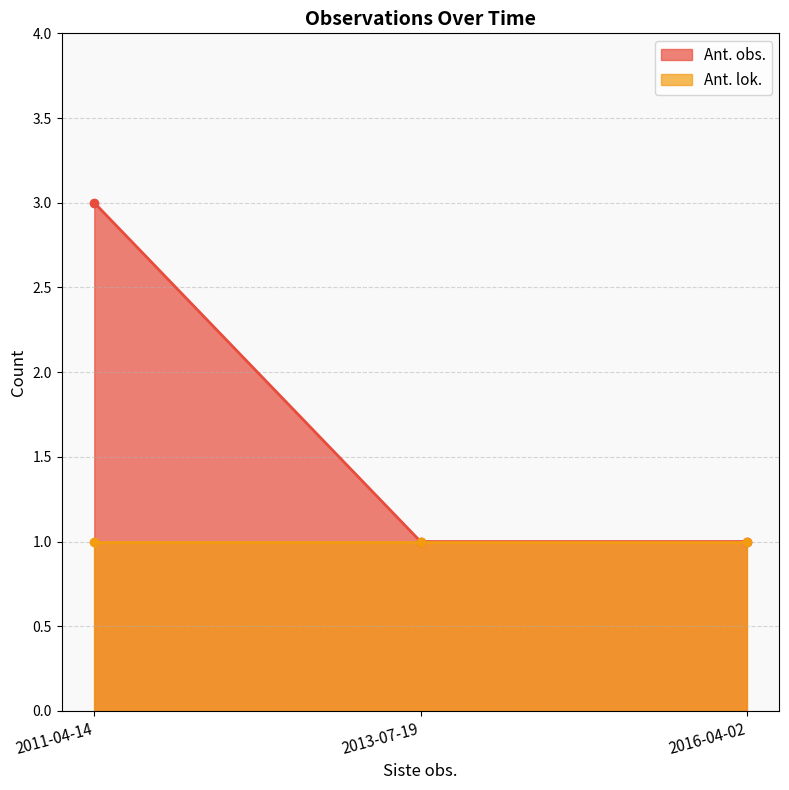

The value at 2011-04-14 is 2. True or false?

False